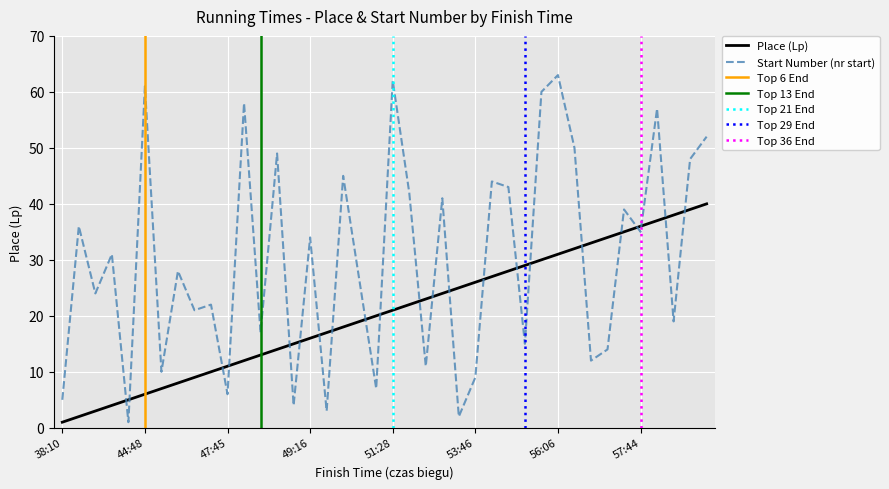

At which label does nr start first exceed 31?

42:26